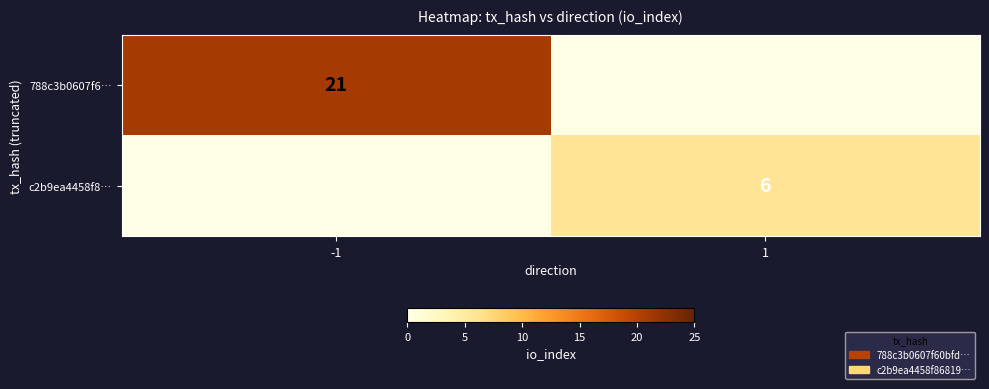

Is the value of 788c3b0607f6… at -1 greater than the value of c2b9ea4458f8… at 1?

Yes